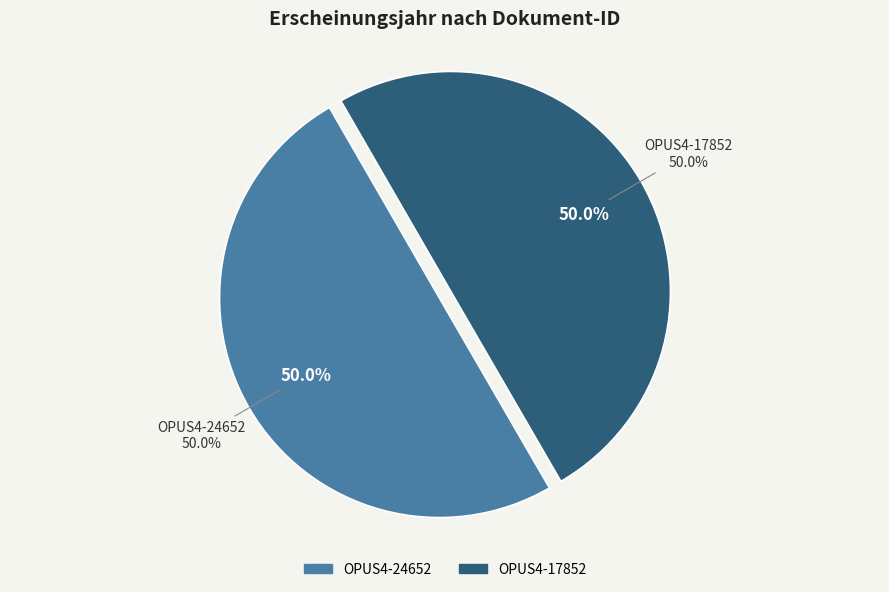

Which has a higher value, OPUS4-24652 or OPUS4-17852?

OPUS4-24652